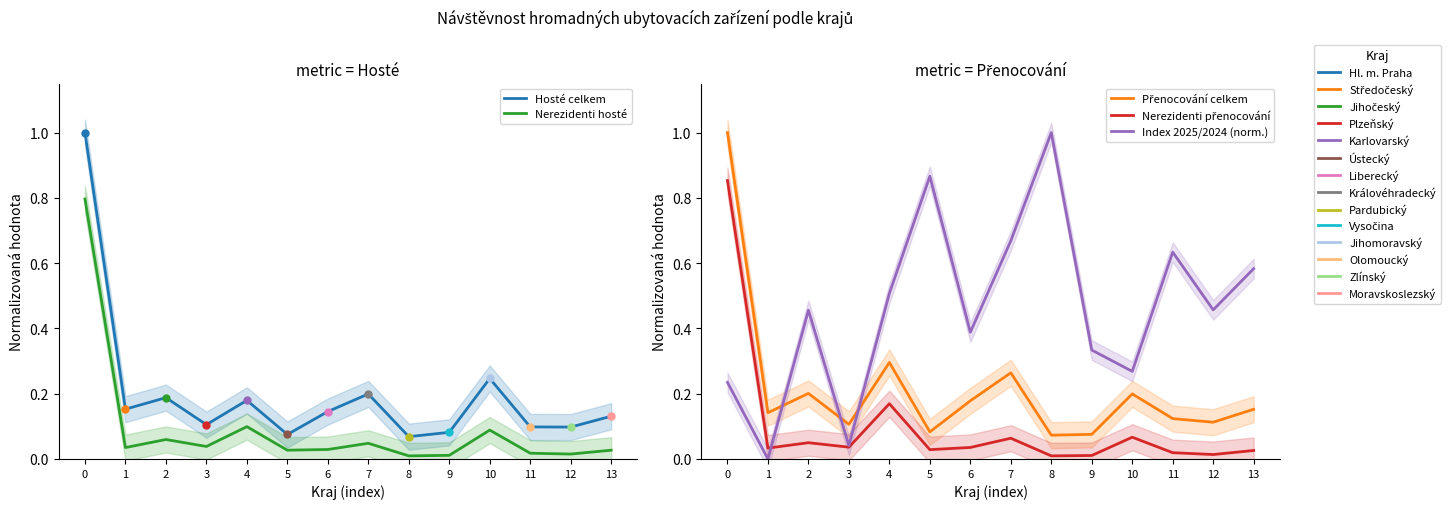

Rank the series by their maximum value, from lowest to highest.

Nerezidenti hosté, Nerezidenti přenocování, Hosté celkem, Přenocování celkem, Index 2025/2024 (norm.)